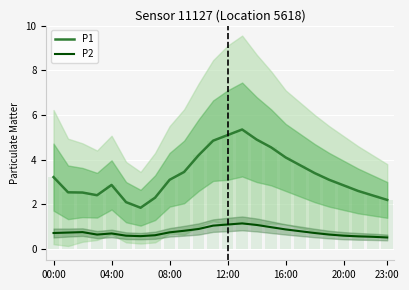

What is the label of the 6th bar from the right?

18